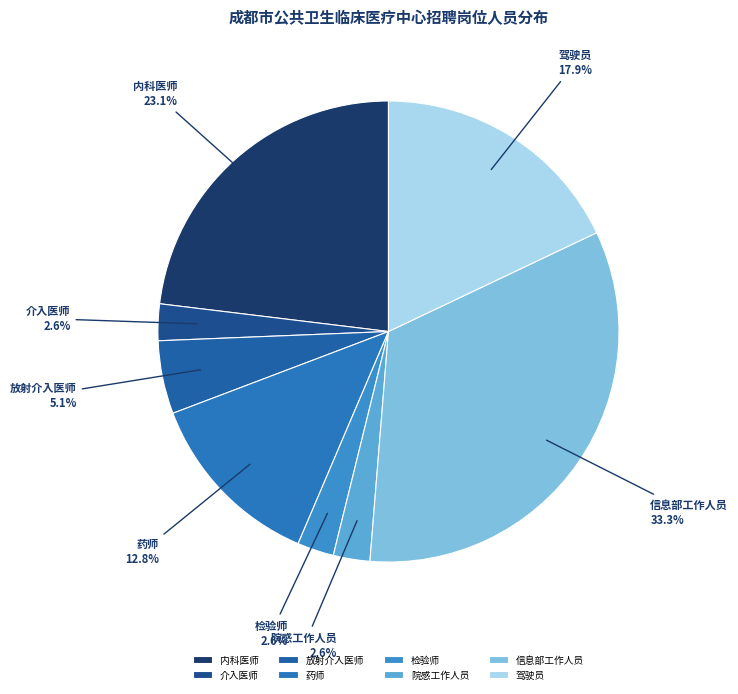

What portion of the pie excludes 检验师?

97.4%